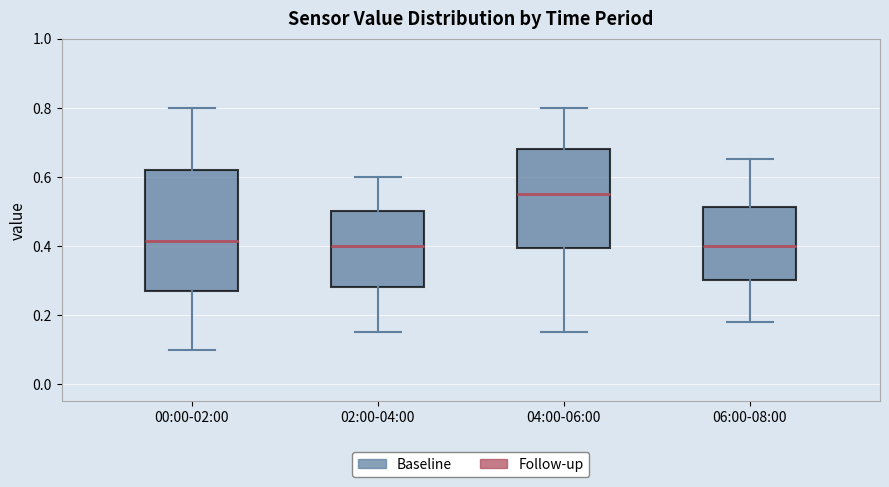

Reading left to right, transcribe this box plot: for each box, give where its median line is, the range the box spans, and where its two whiskers end, as read against the y-axis. The values are not printed on the chart, so give them approximately, as read against the axis.

00:00-02:00: median 0.42, box 0.28 to 0.62, whiskers 0.10 to 0.80
02:00-04:00: median 0.40, box 0.28 to 0.50, whiskers 0.16 to 0.60
04:00-06:00: median 0.56, box 0.40 to 0.68, whiskers 0.16 to 0.80
06:00-08:00: median 0.40, box 0.30 to 0.52, whiskers 0.18 to 0.66